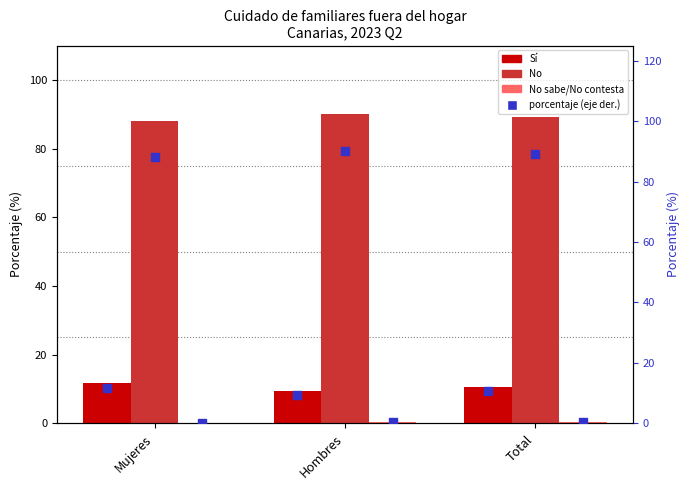

Is the value of % Sí (eje der.) at Mujeres greater than the value of No at Hombres?

No